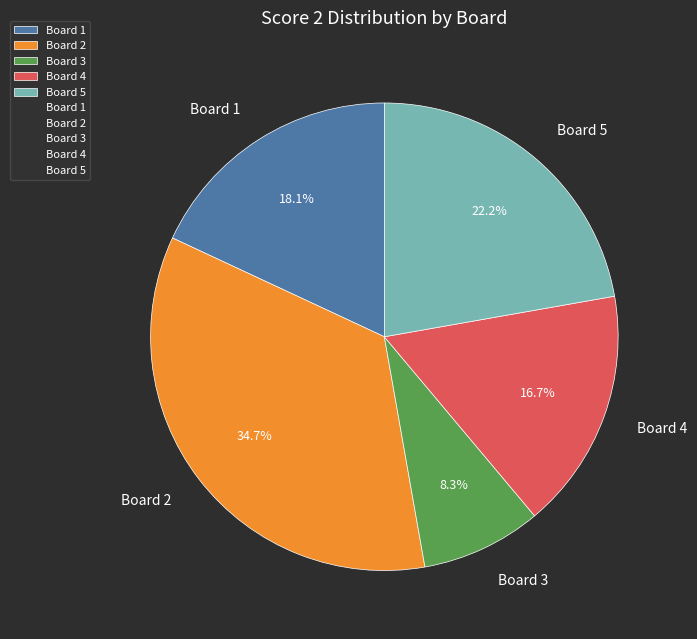

How many segments does this pie chart have?

5